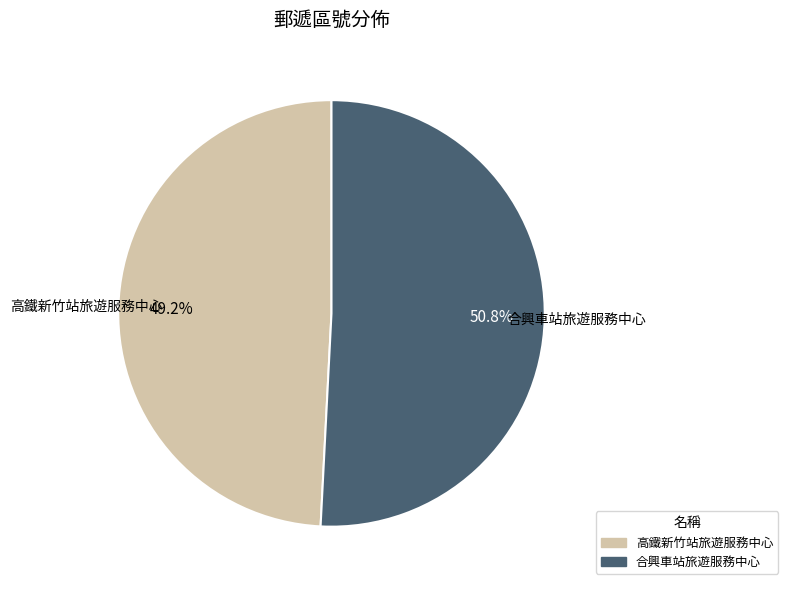

Is it true that 高鐵新竹站旅遊服務中心 is 42% of the pie?

False